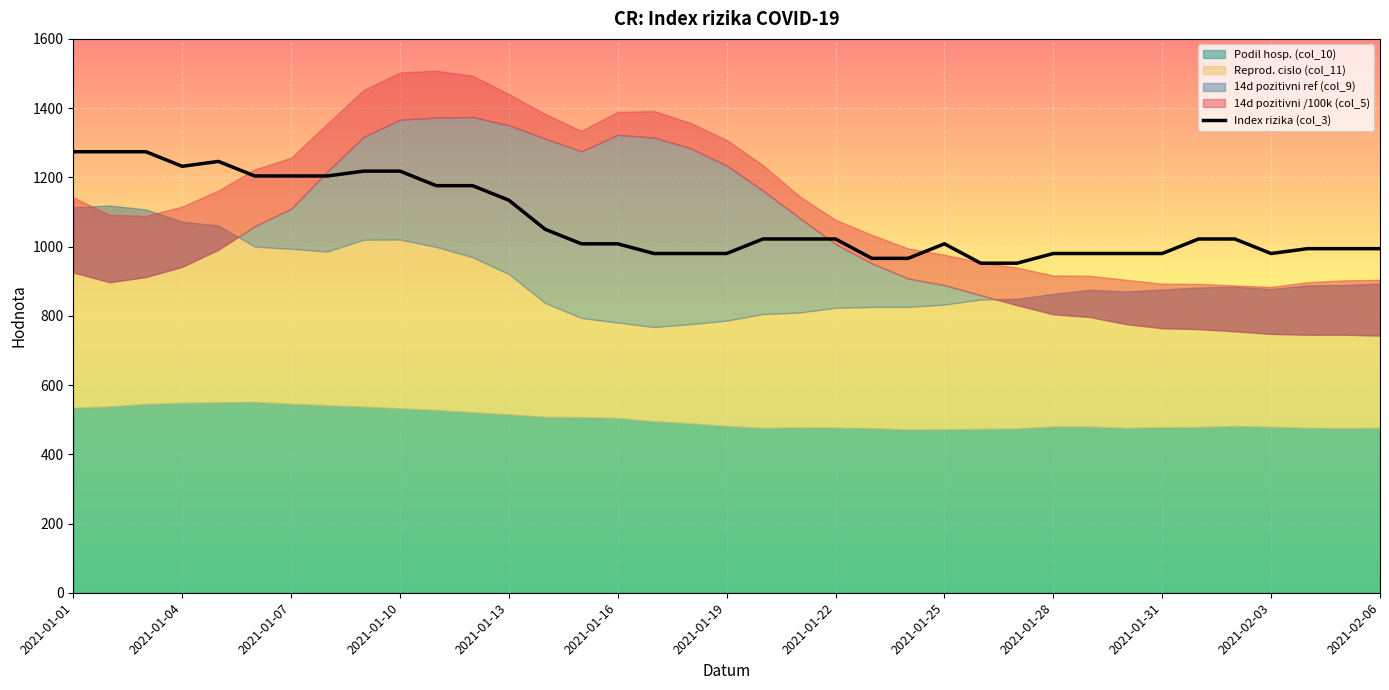

How many interior local valleys (lower than both neighbors) does the data have?

2